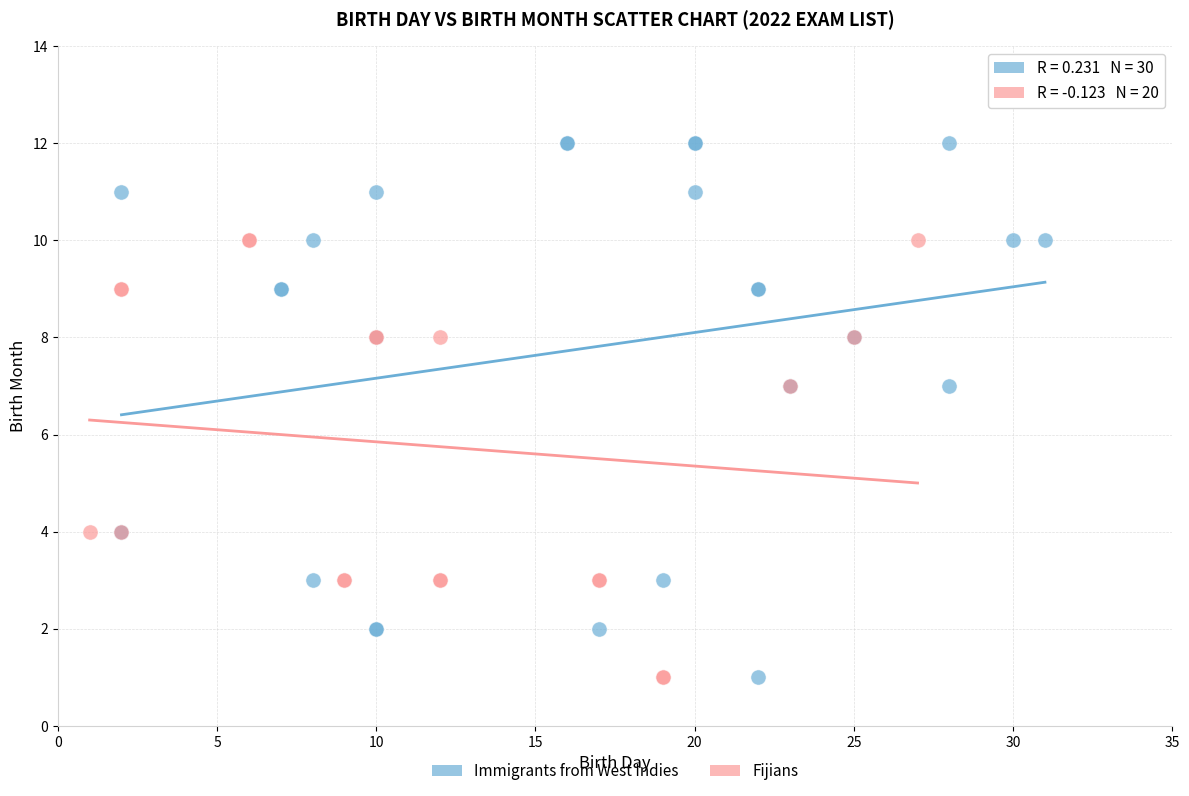

Which series contains the highest Y value?

Immigrants from West Indies